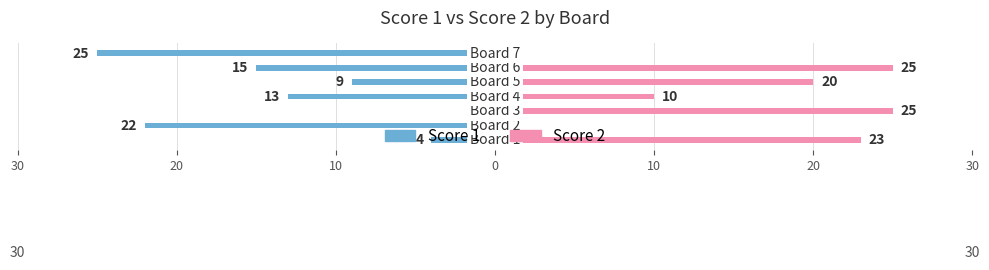

How many data points in Score 1 are less than -13?

3